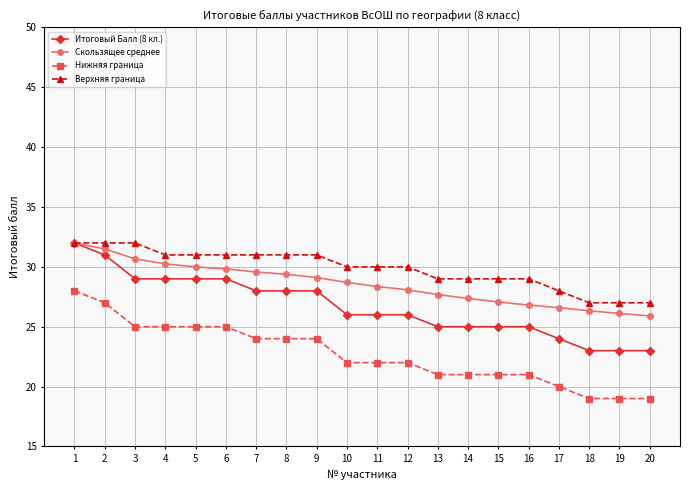

What is the total value across all series at 7?

112.6